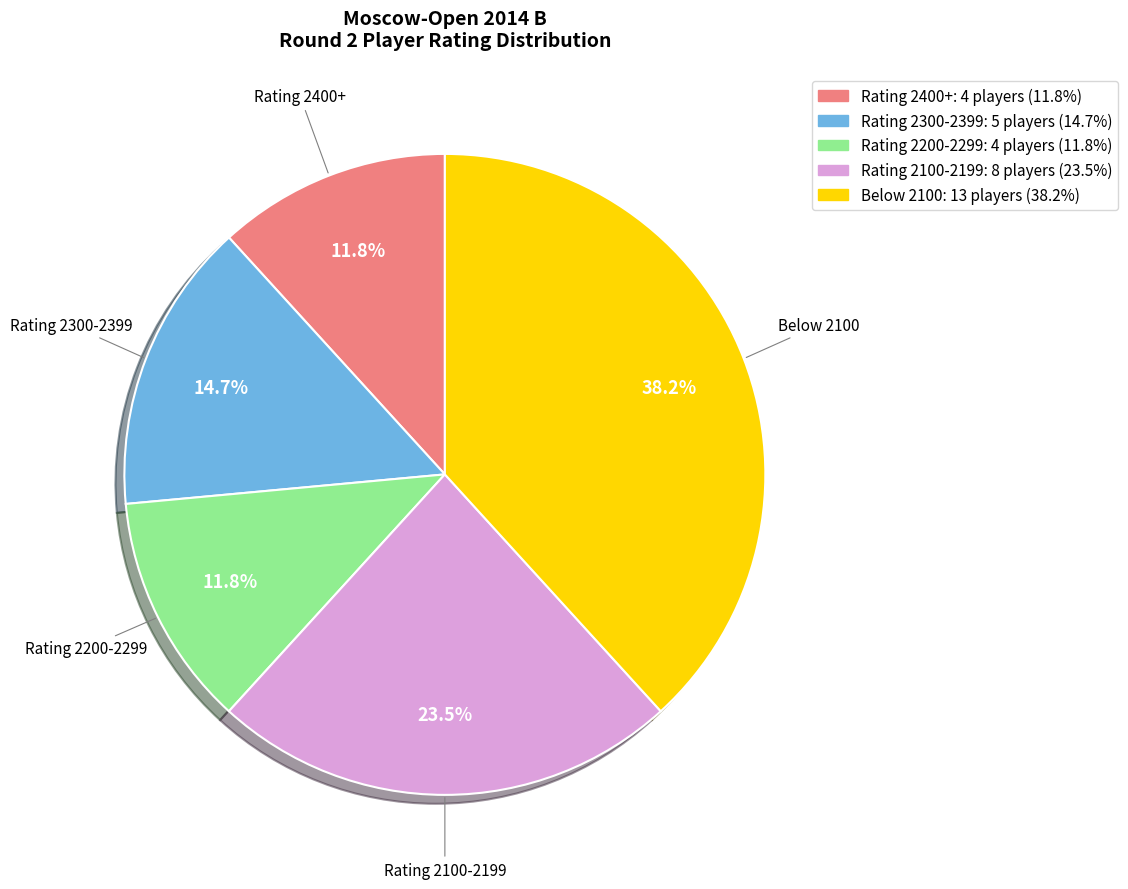

Does any single category account for the majority?

No